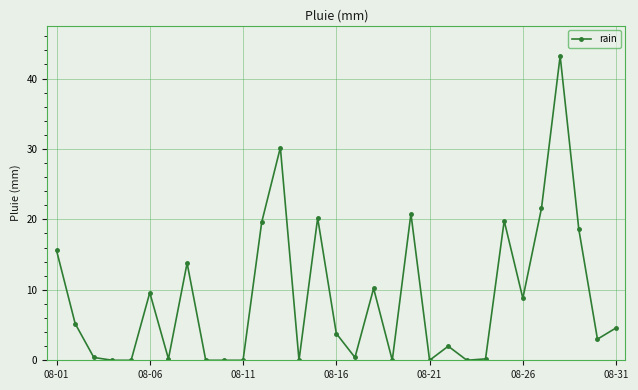

What is the value of the 18th point from the left?

10.2